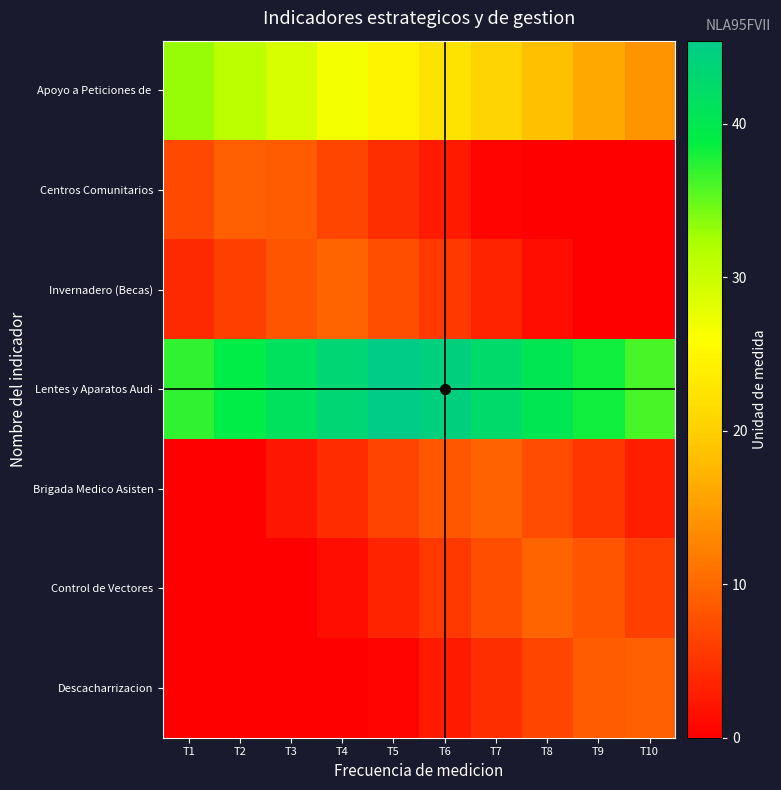

Which series has the largest total across all categories?

Lentes y Aparatos Audi